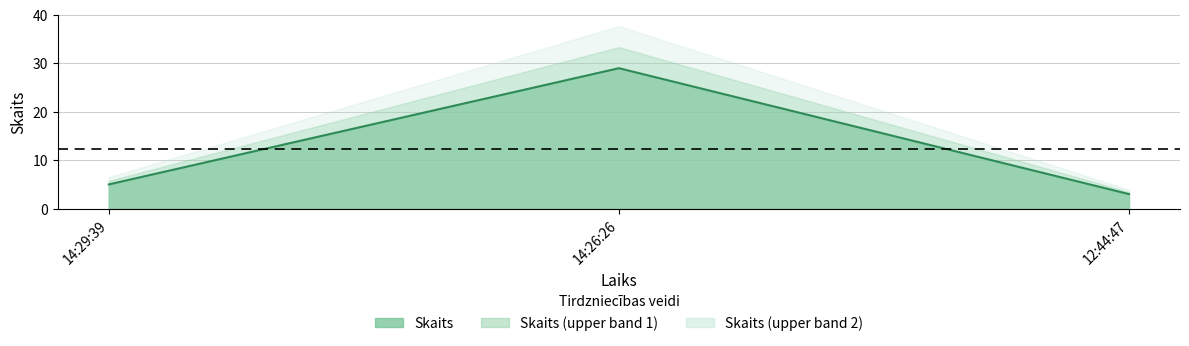

How many lines are shown in the chart?

1